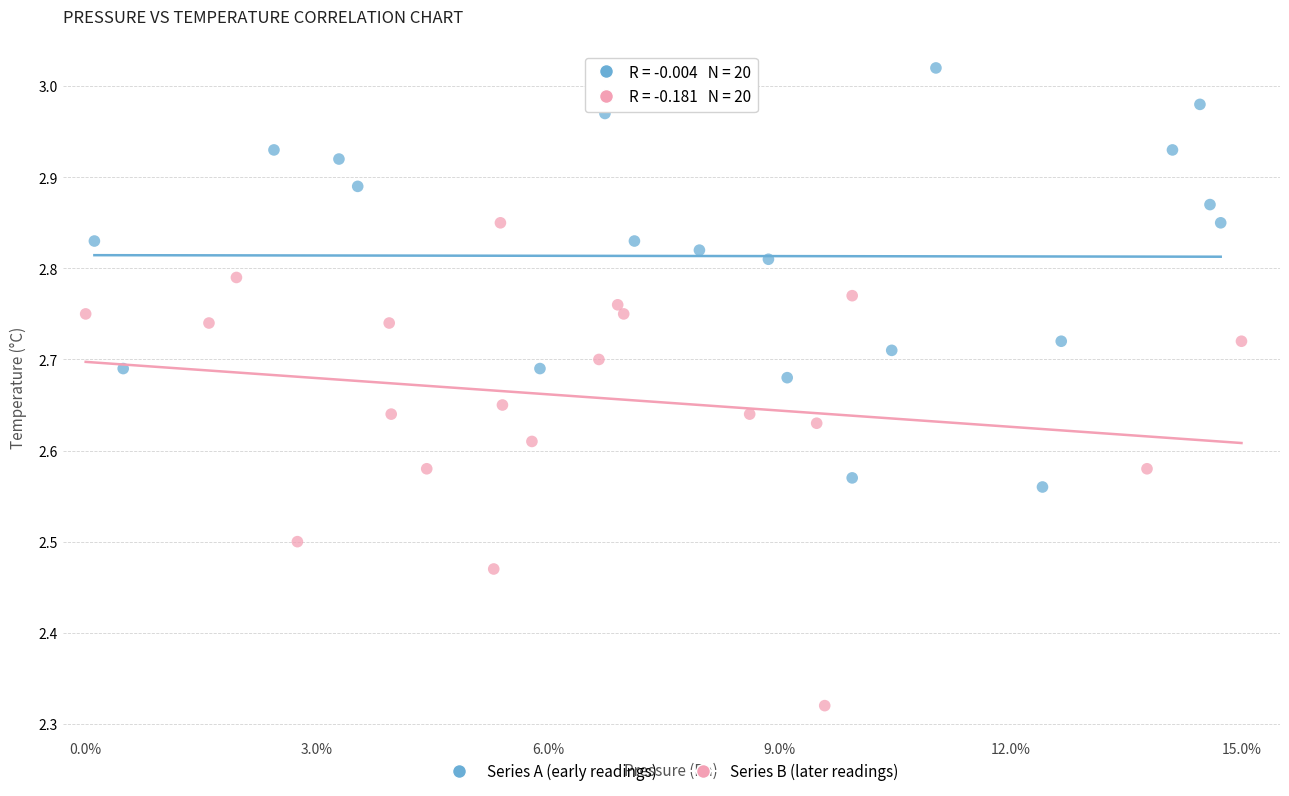

Which series reaches the minimum Y coordinate?

Series B (later readings)